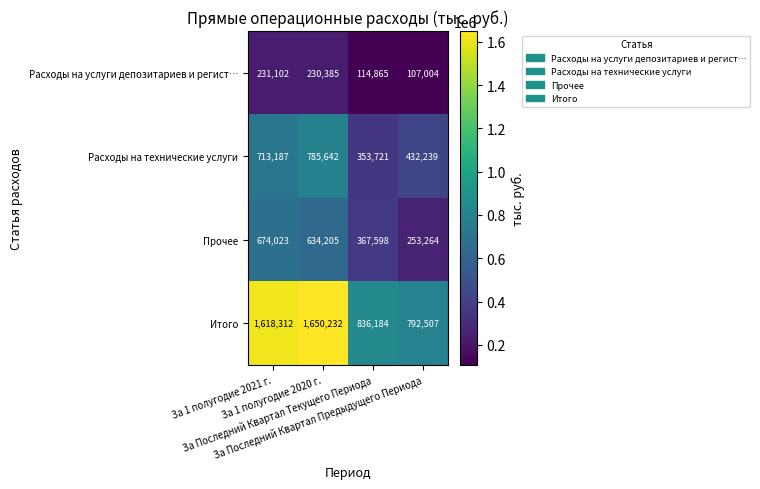

Which series has the largest range (max minus min)?

Итого